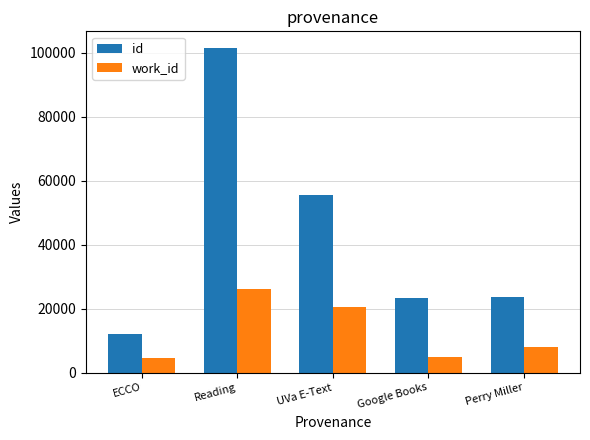

Which category has the highest value across all series?

Reading